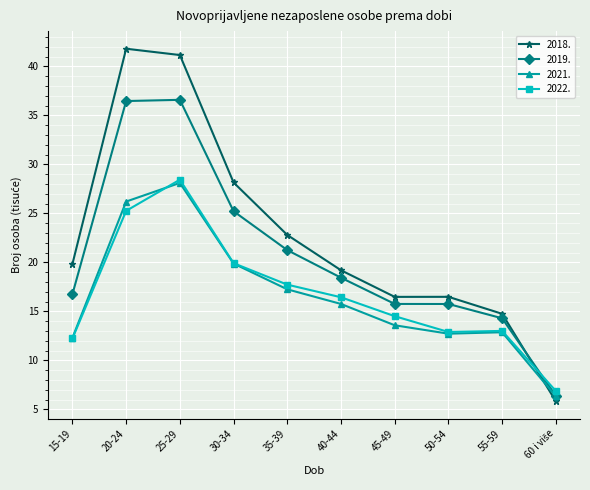

What is the value of the 2021. point at the 4th from the left?

19.9